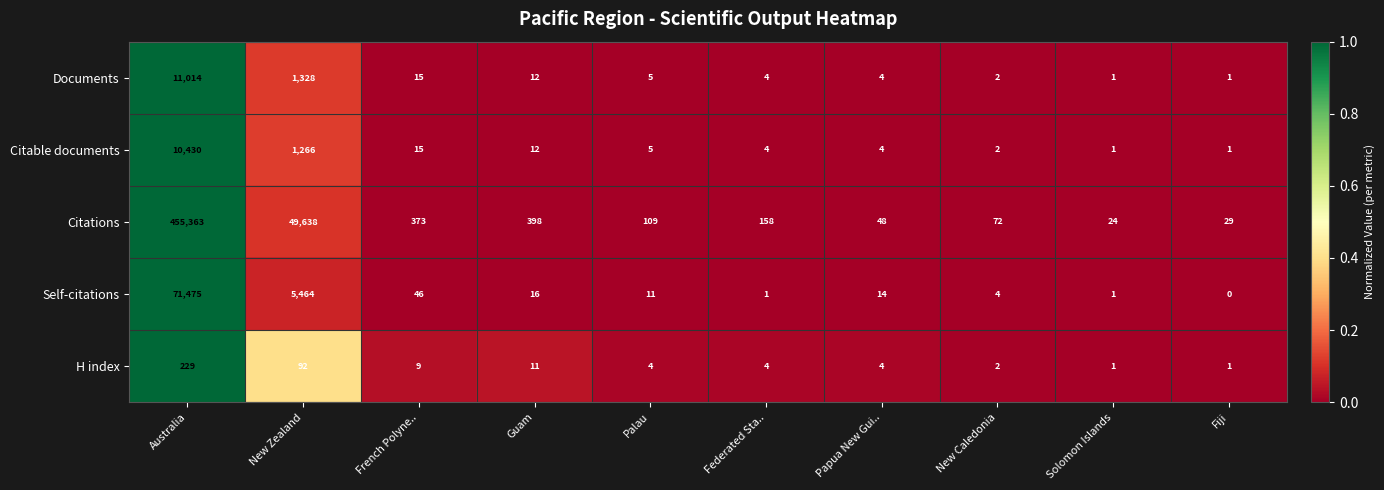

What is the difference between the second highest and minimum values in the Citable documents series?

1265